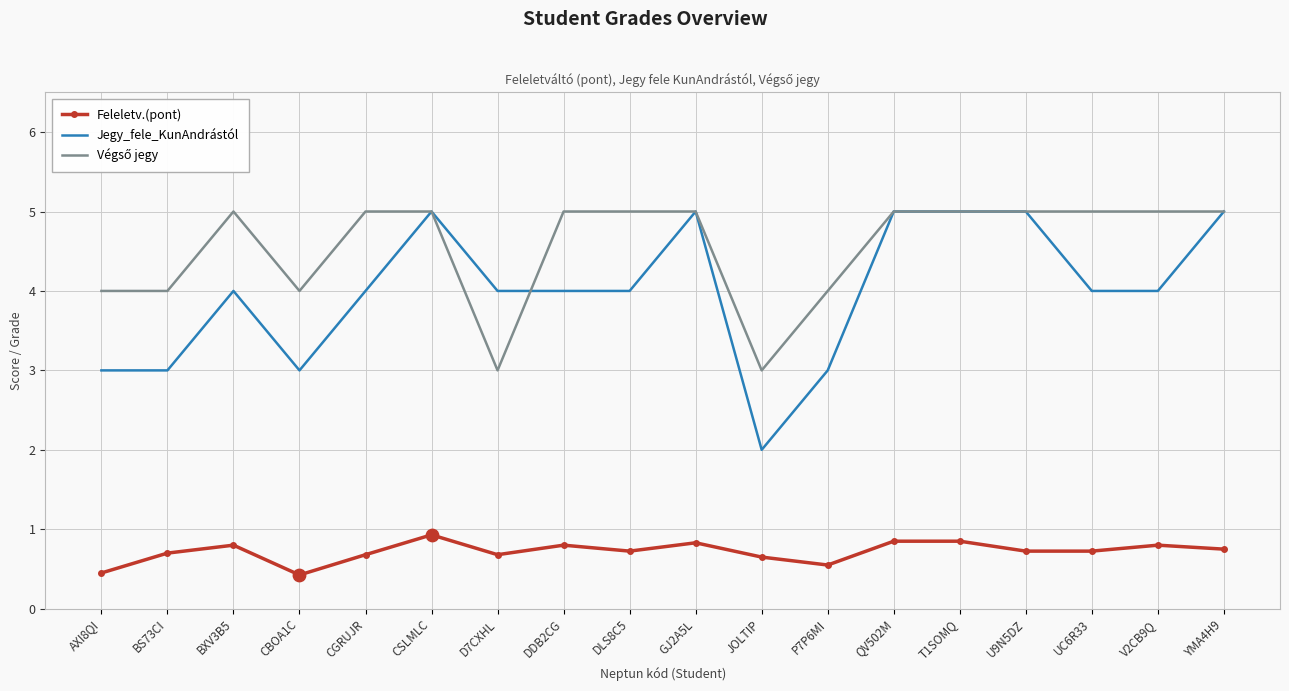

Between CGRUJR and CSLMLC, which series saw the biggest shift?

Jegy_fele_KunAndrástól